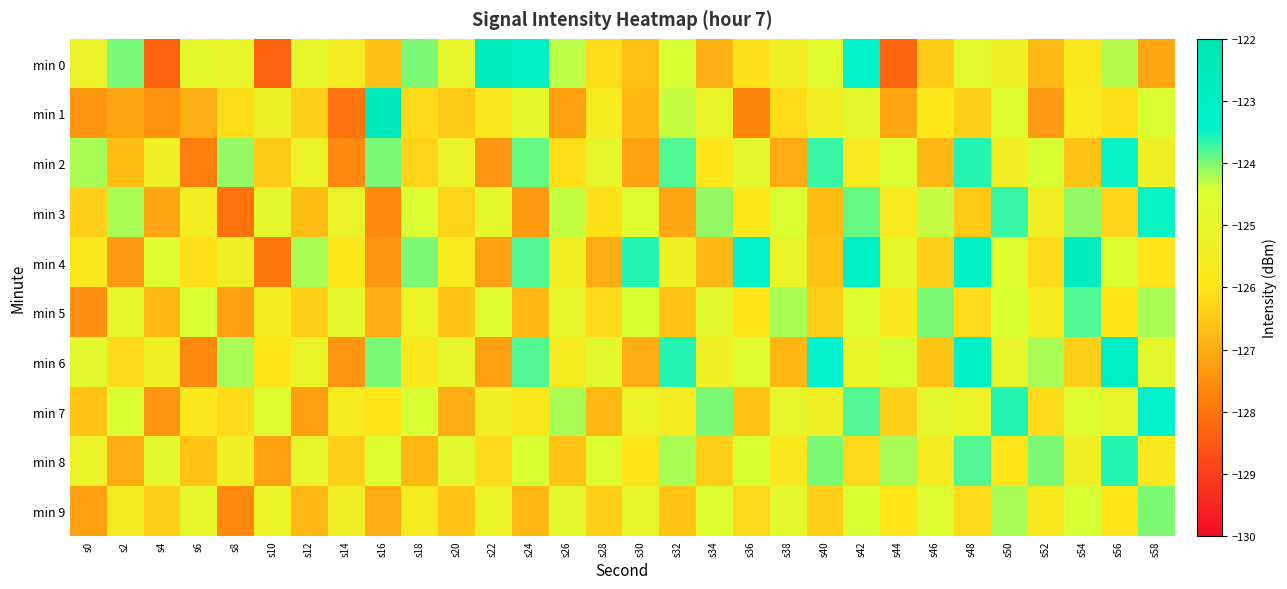

Which series changed the most between s0 and s48?

min 4